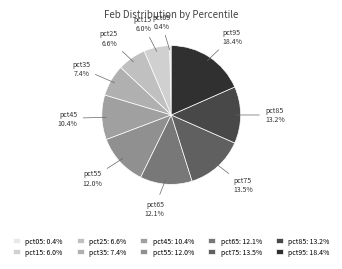

Is there a majority slice in this chart?

No